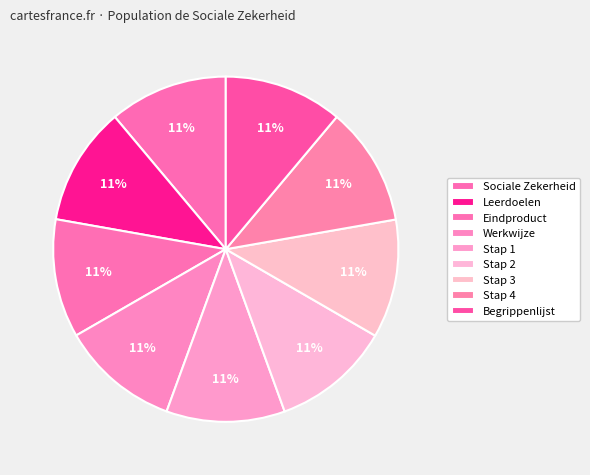

True or false: Sociale Zekerheid accounts for 11% of the total.

True